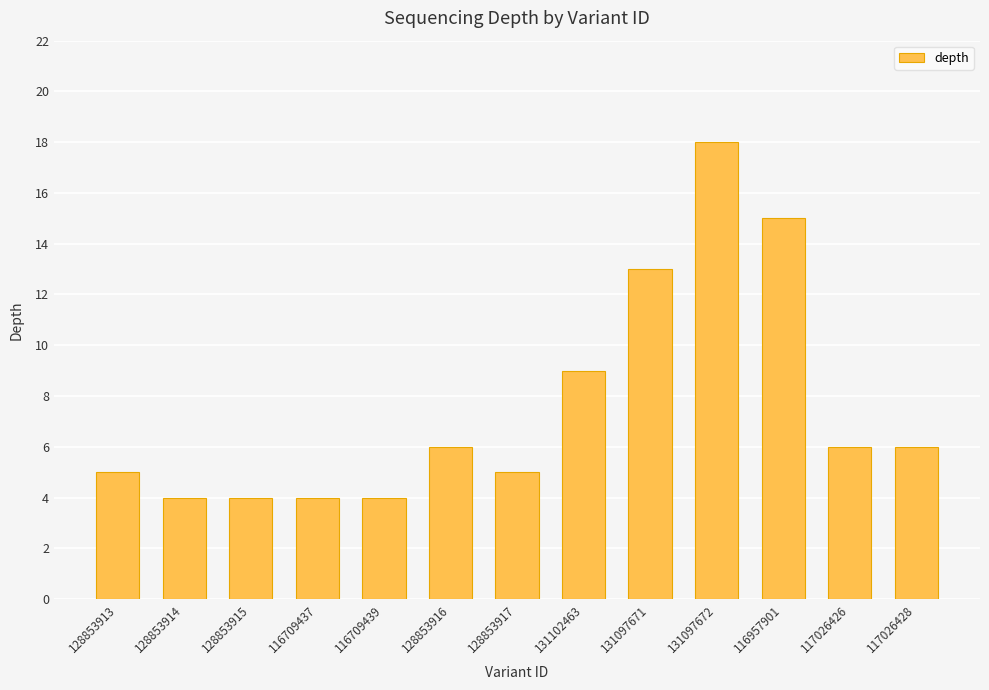

How many data points are less than 6?

6